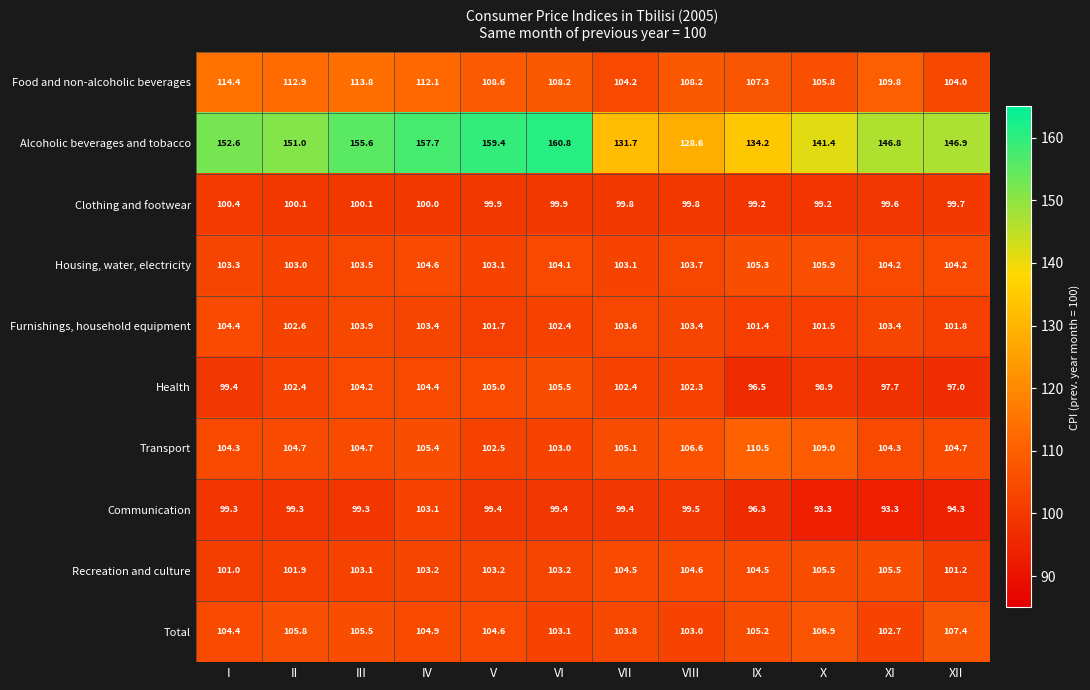

What is the difference between the second highest and minimum values in the Transport series?

6.5